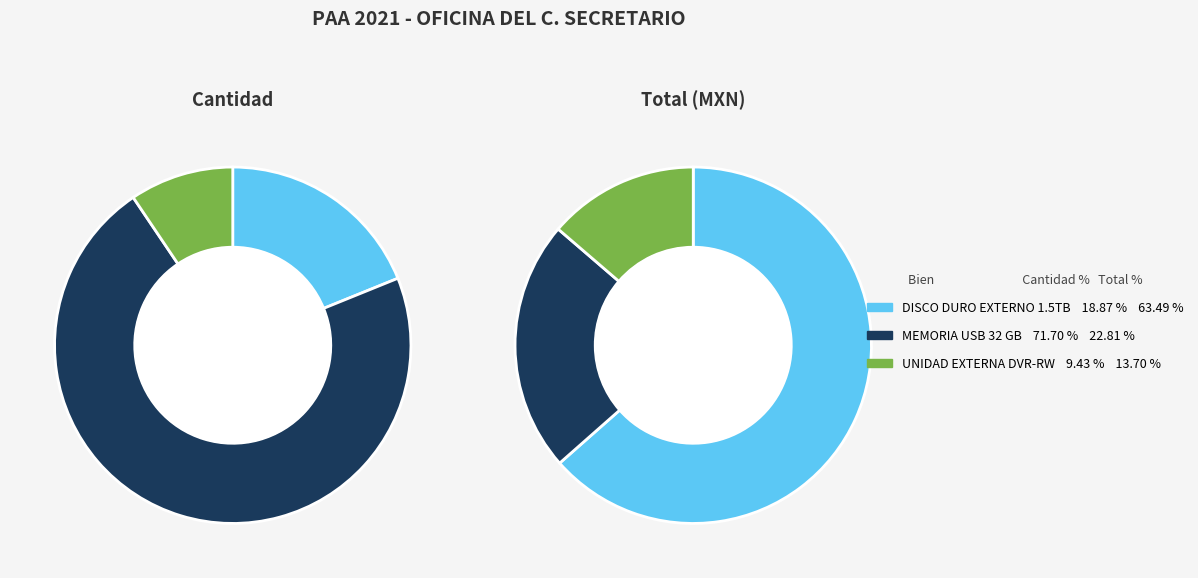

To the nearest percent, what portion does MEMORIA USB DE 32 GB represent?

23%